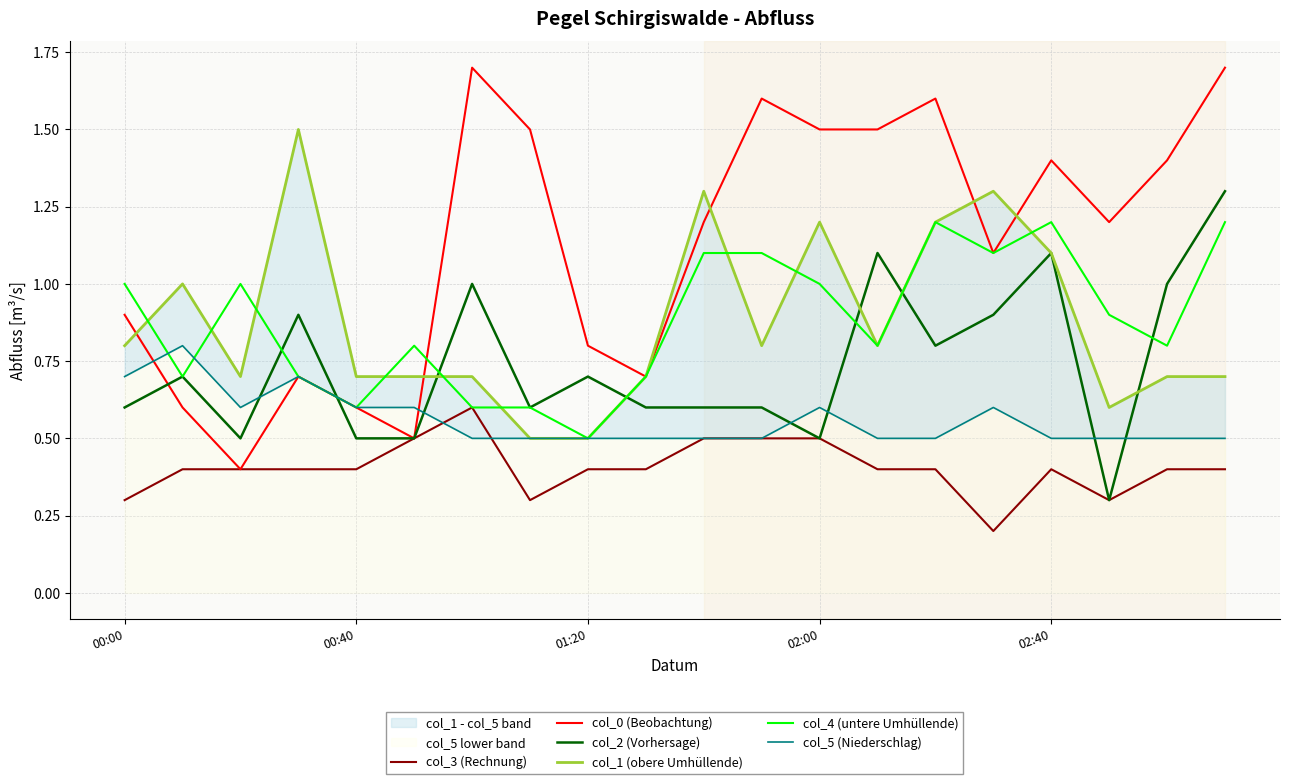

List the series in order of their peak value, lowest first.

col_3 (Rechnung), col_5 (Niederschlag), col_4 (untere Umhüllende), col_2 (Vorhersage), col_1 (obere Umhüllende), col_0 (Beobachtung)